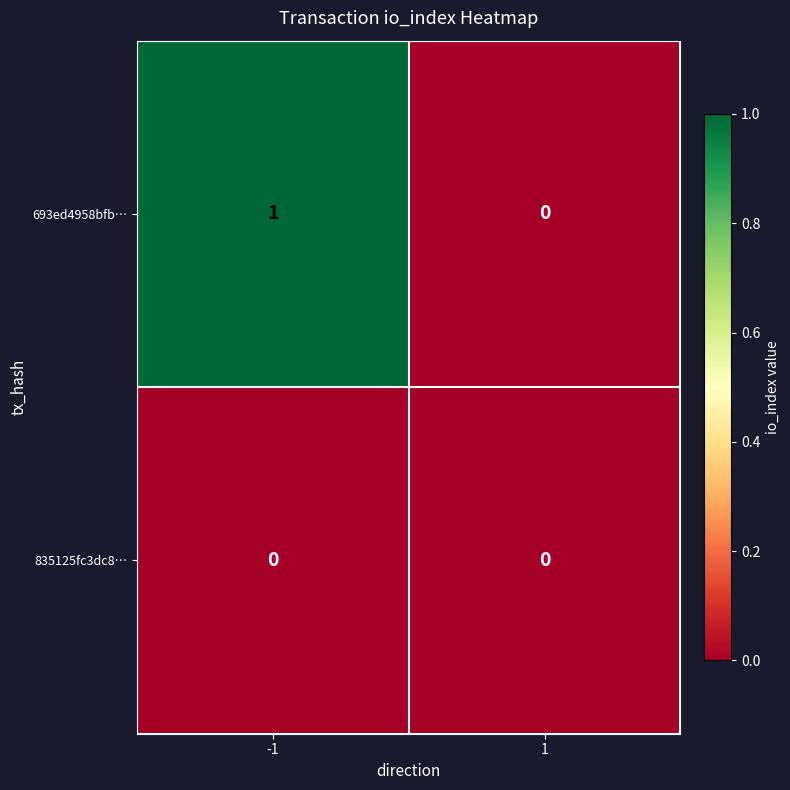

Which series has the largest total across all categories?

693ed4958bfb…